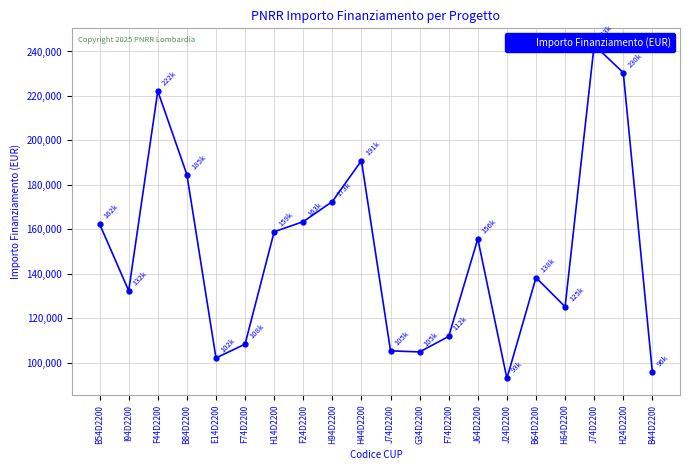

Where is the data nearest to the value 167947?

F24D2200